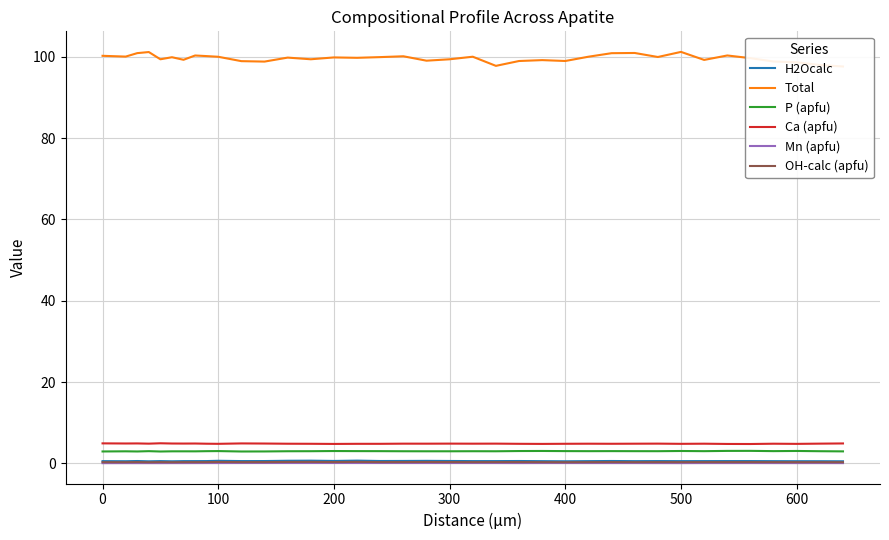

True or false: P (apfu) and Mn (apfu) intersect in this chart.

False